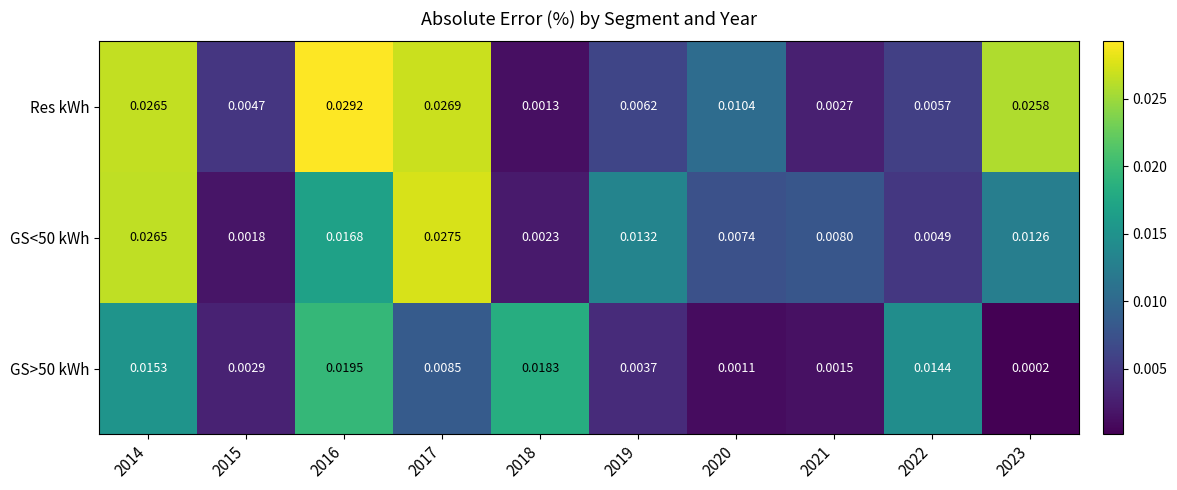

Count the number of data series in this chart.

3